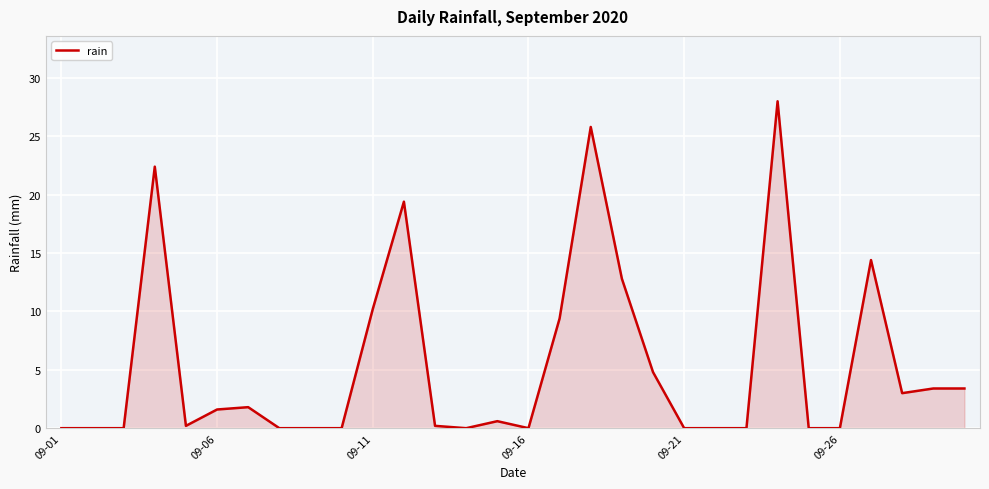

True or false: there are more than 0 points higher than both neighbors.

True